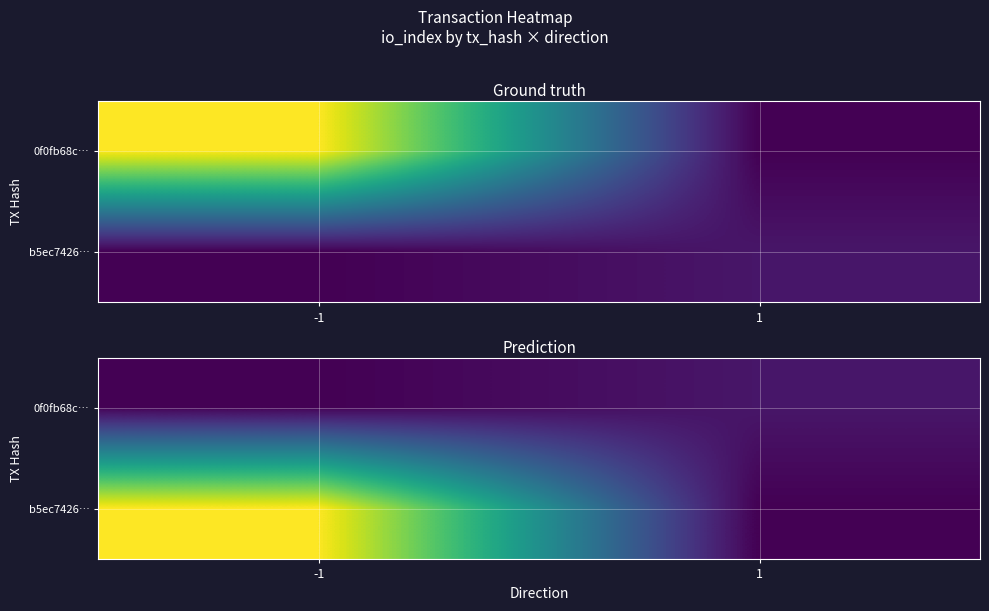

What is the highest value of the 0f0fb68c… series?

7.1